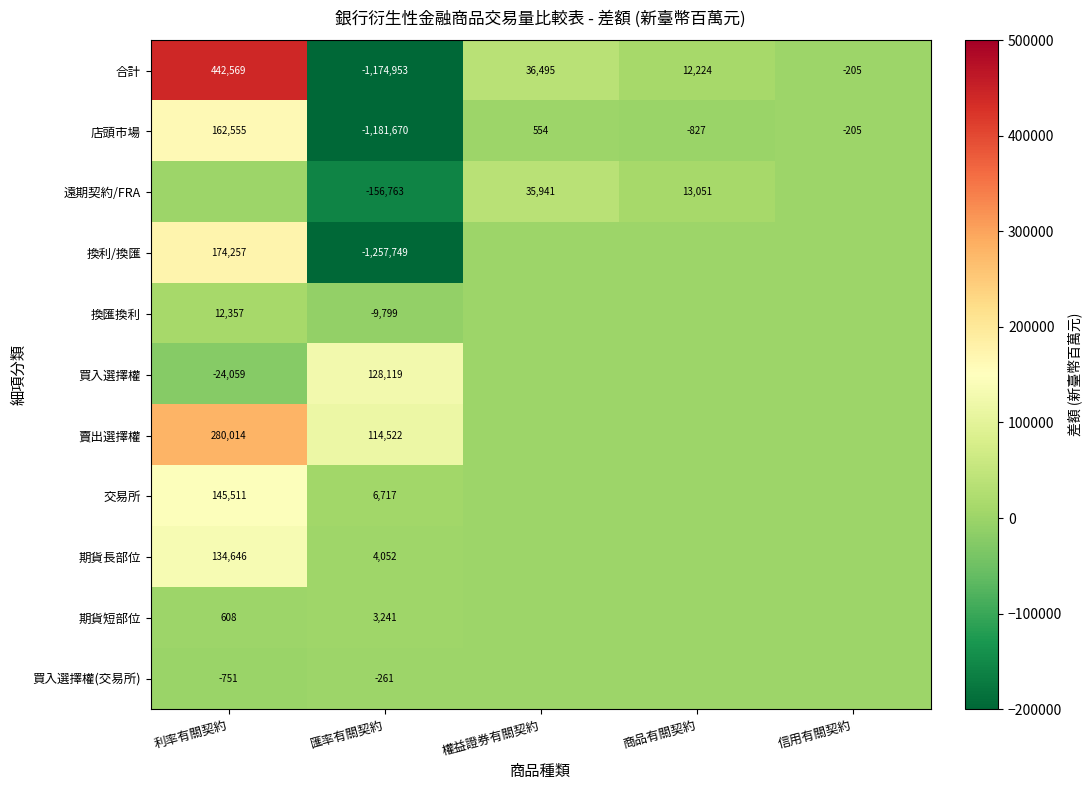

What is the difference between the second highest and second lowest values in the 合計 series?

36700